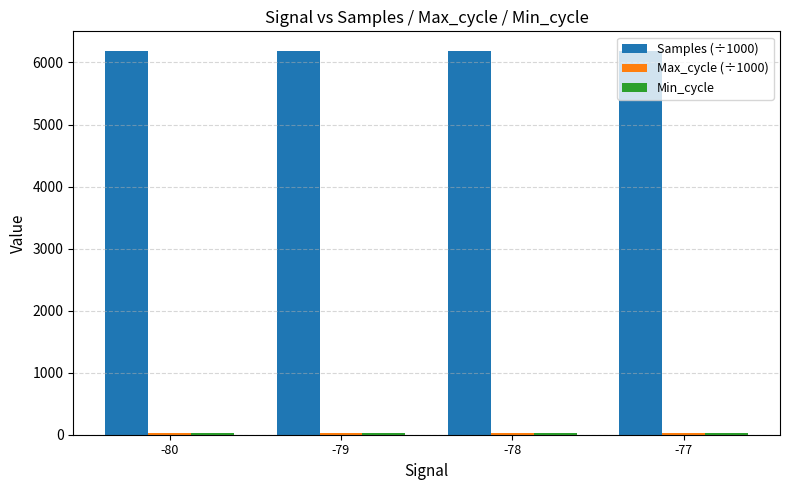

How many values in the Samples (÷1000) series exceed 6189?

2